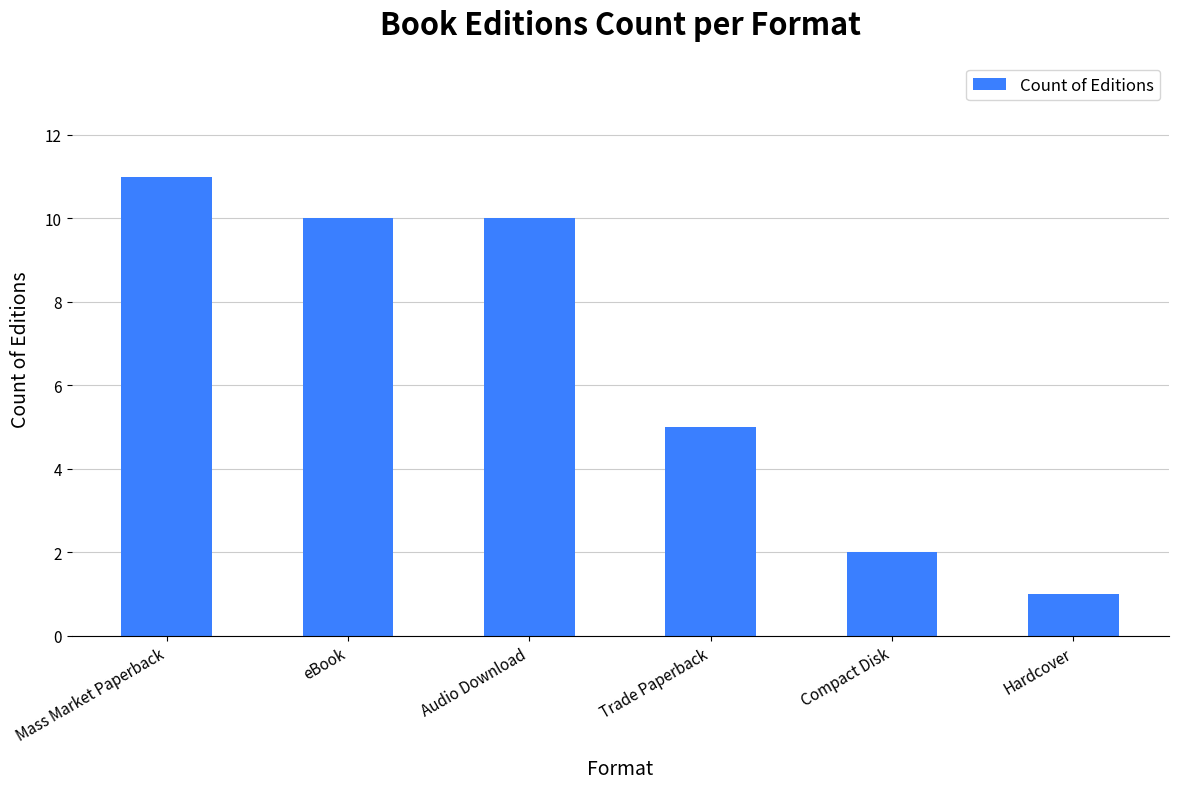

What is the change in value from eBook to Compact Disk?

-8